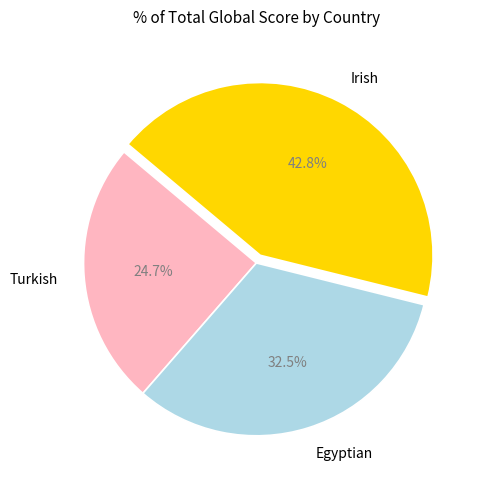

Combined, do Irish and Turkish account for over 50%?

Yes